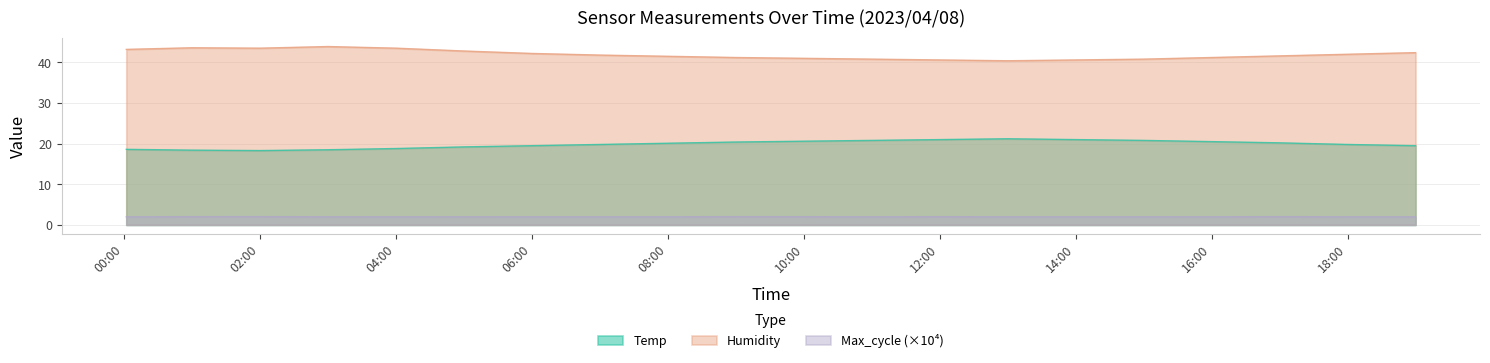

What is the spread (max minus min) of values at 02:00?

41.5